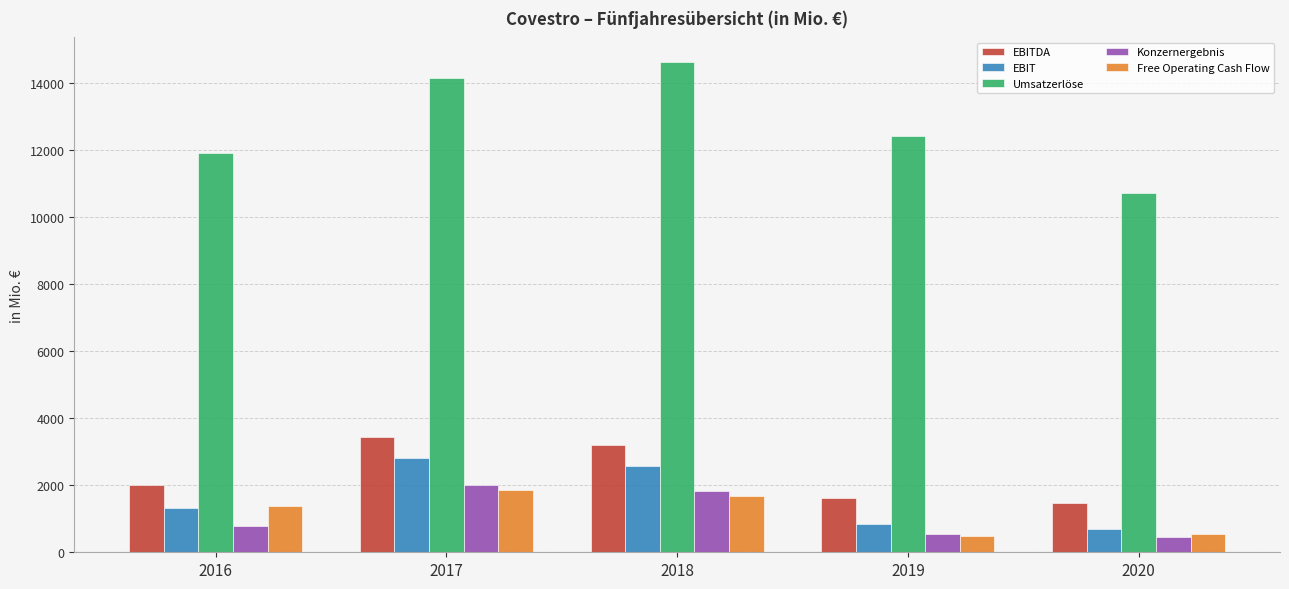

Which series changed the most between 2017 and 2019?

EBIT